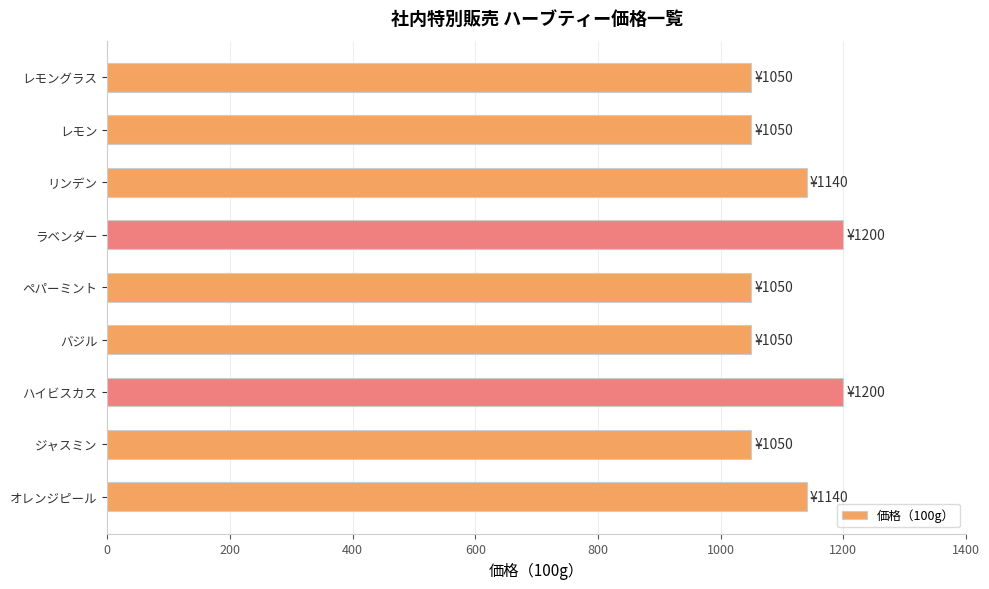

What is the difference between the second highest and second lowest values?

150